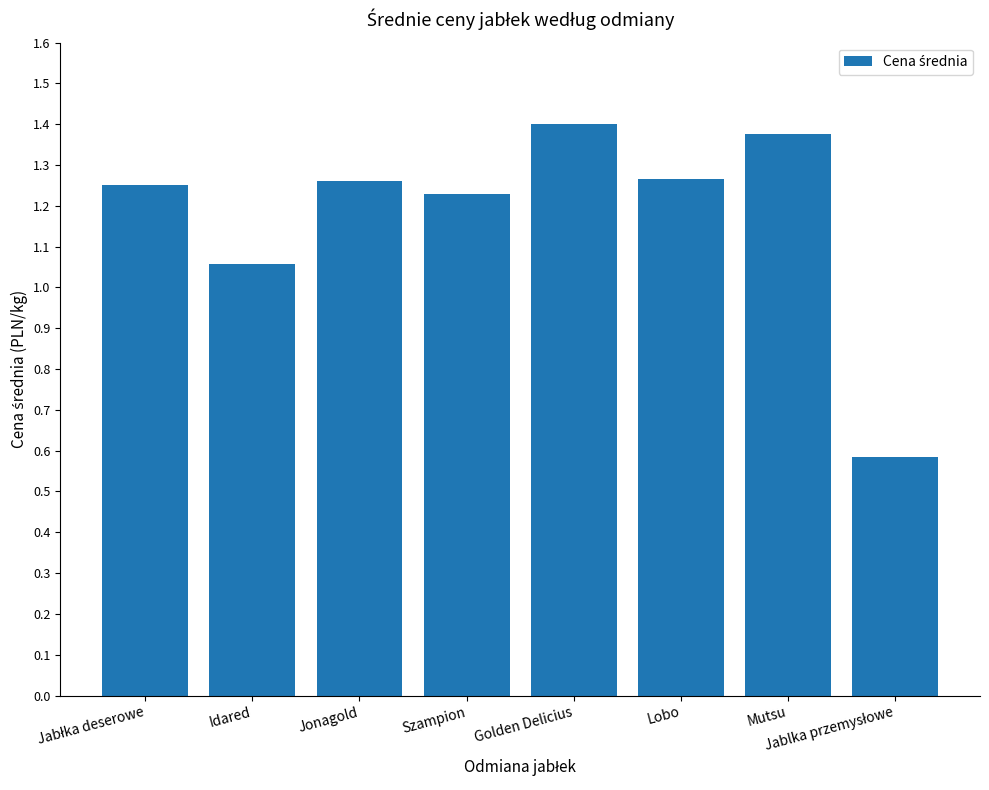

Between Jonagold and Mutsu, which is larger?

Mutsu